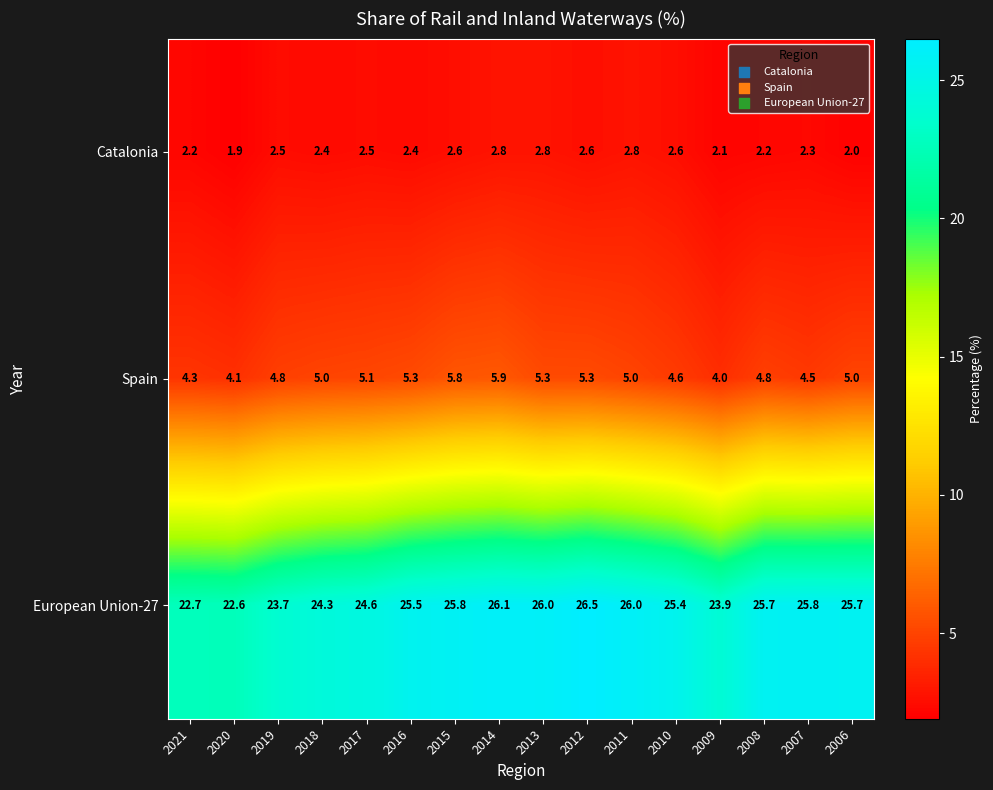

What is the average value of the European Union-27 series?

25.0